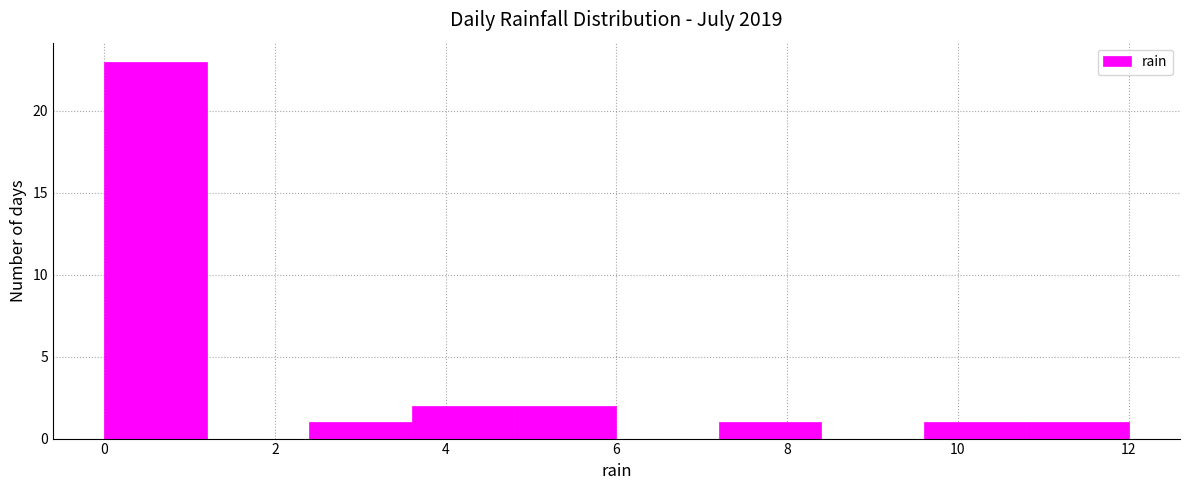

How tall is the bar that spans 7.2 to 8.4 on the x-axis? The values are not printed on the chart, so give them approximately, as read against the axis.

1